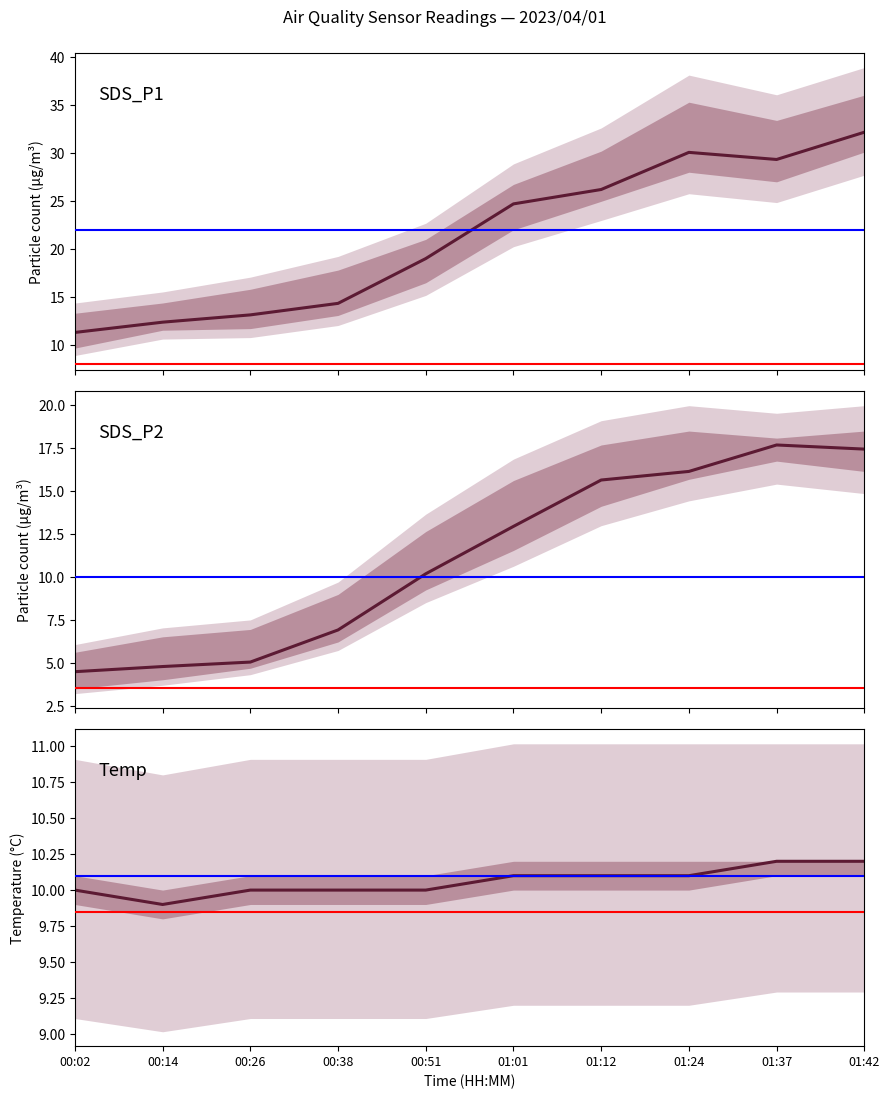

What are all the series names shown in the legend?

SDS_P1, SDS_P2, Temp